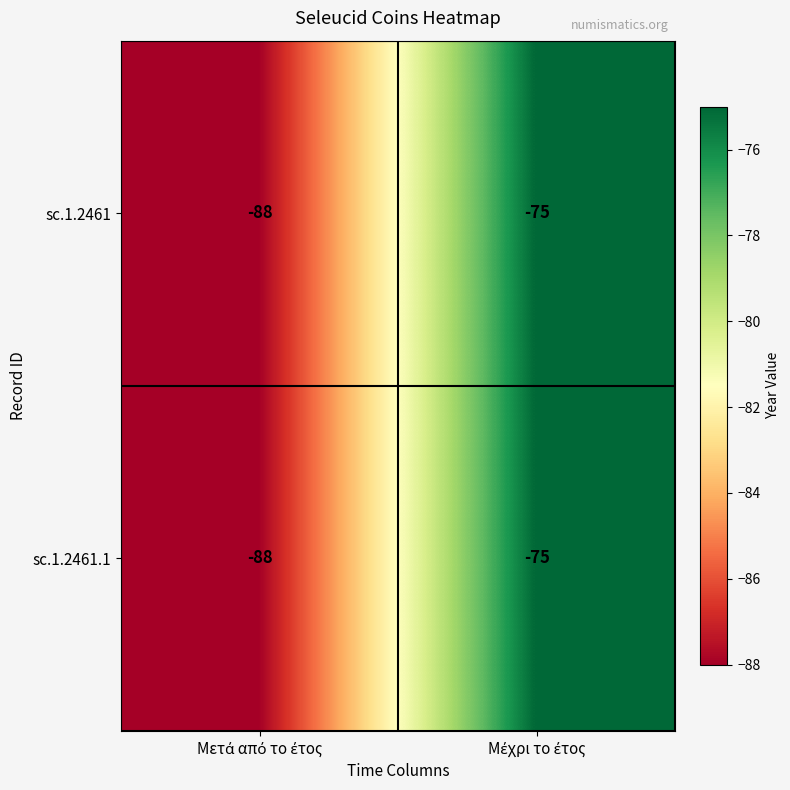

What is the difference between the maximum and minimum values in the sc.1.2461.1 series?

13